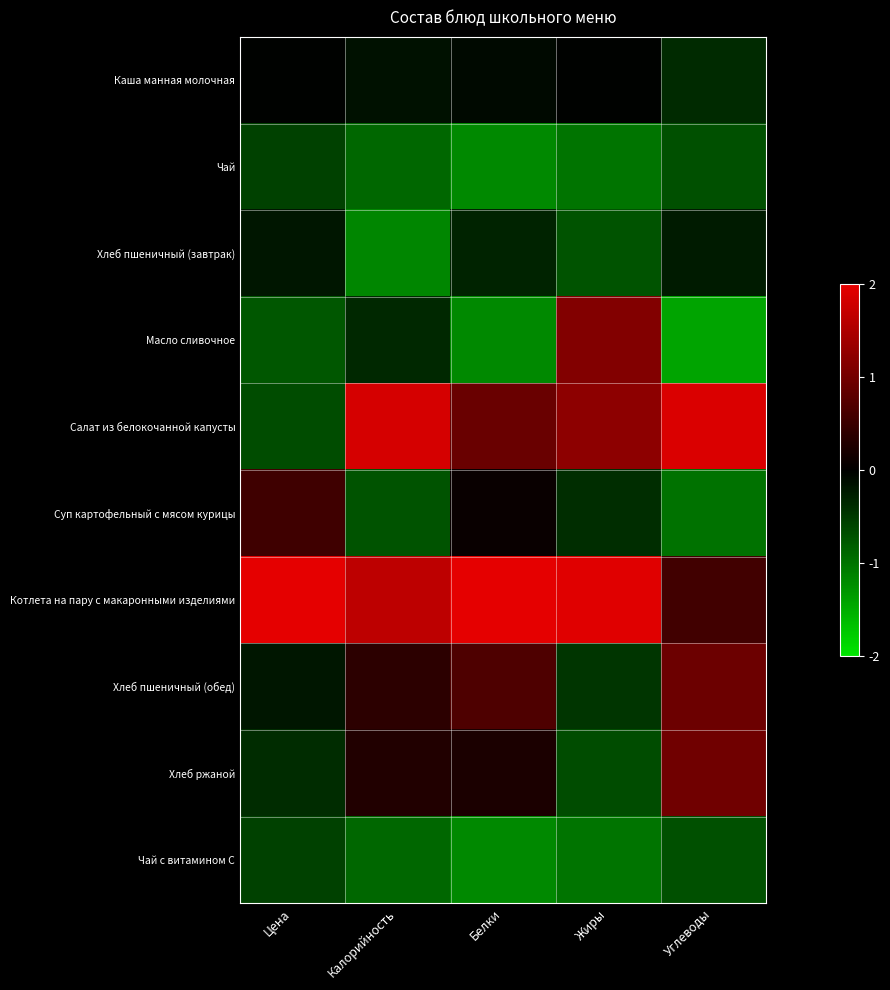

Reading right to left, extract all data points from this chart.

Каша манная молочная: Углеводы=-0.4	Жиры=-0.0	Белки=-0.1	Калорийность=-0.1	Цена=-0.0
Чай: Углеводы=-0.7	Жиры=-1.0	Белки=-1.2	Калорийность=-0.9	Цена=-0.6
Хлеб пшеничный (завтрак): Углеводы=-0.2	Жиры=-0.7	Белки=-0.3	Калорийность=-1.2	Цена=-0.2
Масло сливочное: Углеводы=-1.4	Жиры=1.1	Белки=-1.2	Калорийность=-0.4	Цена=-0.8
Салат из белокочанной капусты: Углеводы=1.9	Жиры=1.2	Белки=0.9	Калорийность=1.9	Цена=-0.7
Суп картофельный с мясом курицы: Углеводы=-1.0	Жиры=-0.4	Белки=0.1	Калорийность=-0.7	Цена=0.6
Котлета на пару с макаронными изделиями: Углеводы=0.6	Жиры=2.0	Белки=2.0	Калорийность=1.6	Цена=2.0
Хлеб пшеничный (обед): Углеводы=1.0	Жиры=-0.5	Белки=0.7	Калорийность=0.4	Цена=-0.2
Хлеб ржаной: Углеводы=1.0	Жиры=-0.7	Белки=0.2	Калорийность=0.3	Цена=-0.4
Чай с витамином С: Углеводы=-0.7	Жиры=-1.0	Белки=-1.2	Калорийность=-0.9	Цена=-0.6